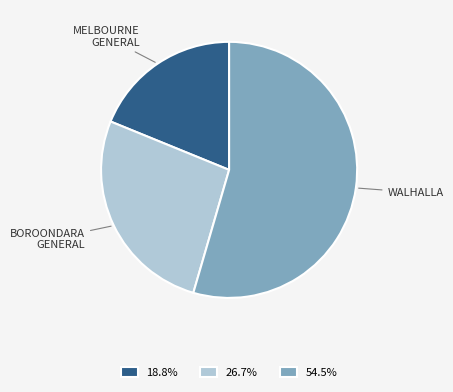

Do 18.8% and 26.7% together represent more than half of the pie?

No